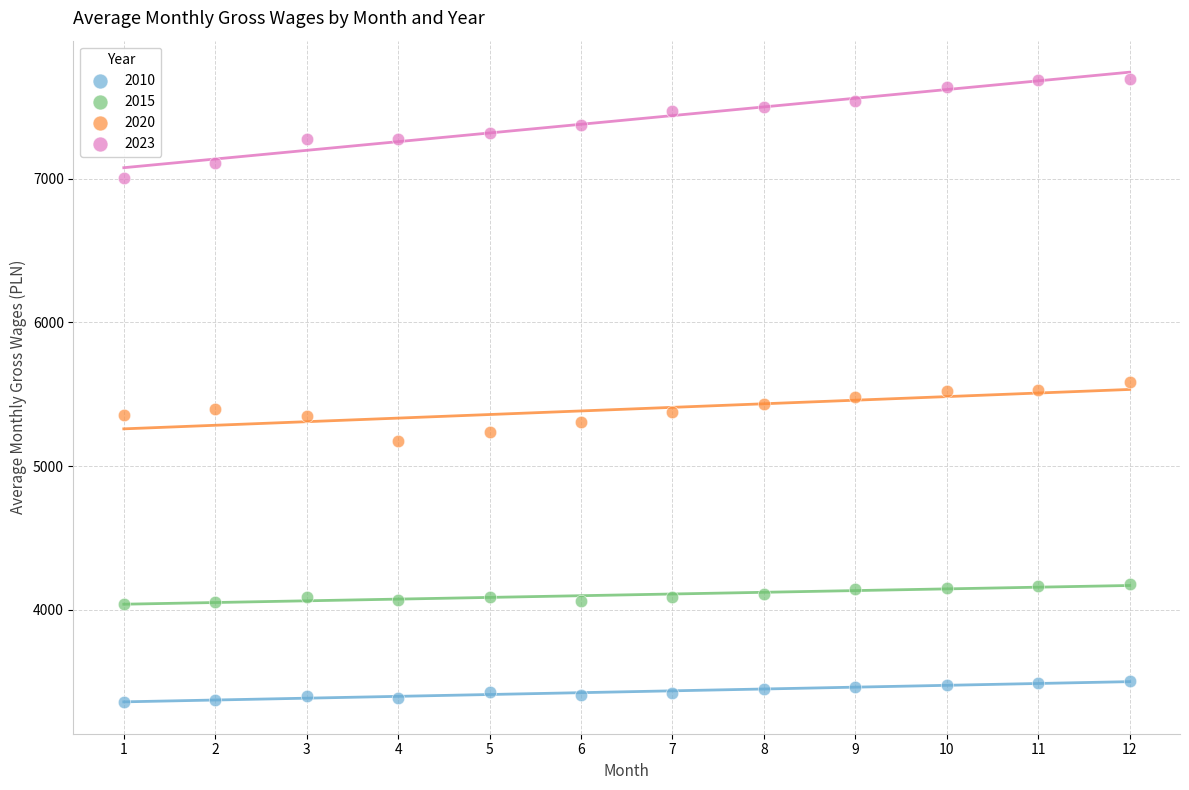

Which series has the largest Y range (max minus min)?

2023